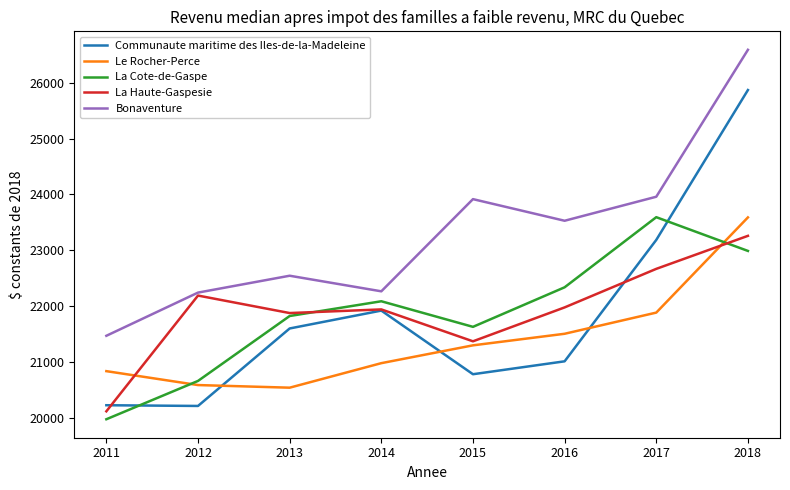

Where is Communaute maritime des Iles-de-la-Madeleine nearest to the value 23042?

2017